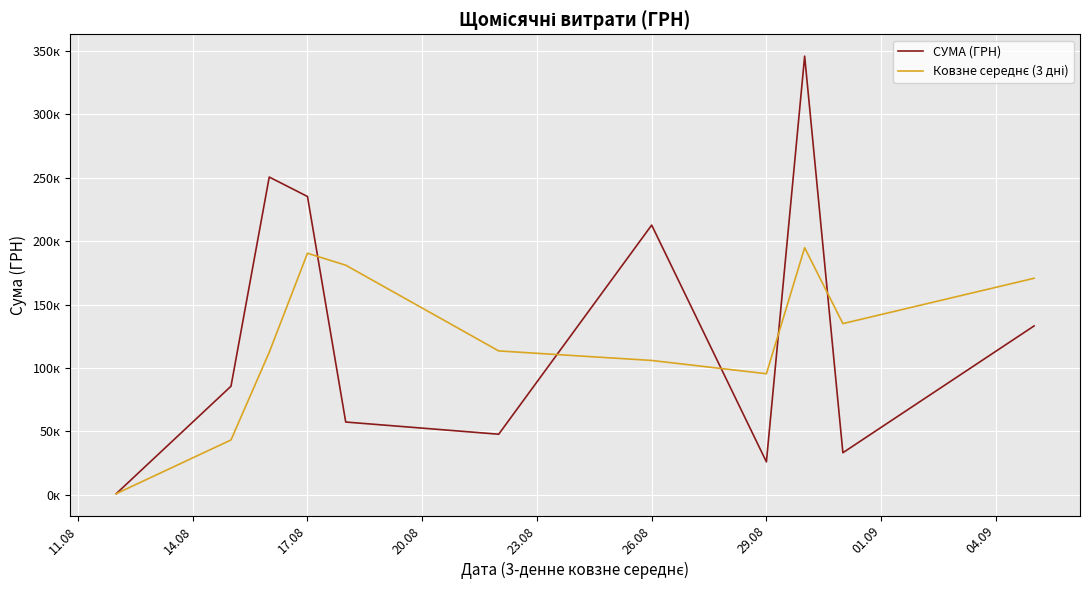

Does the chart display data point markers on the line(s)?

No